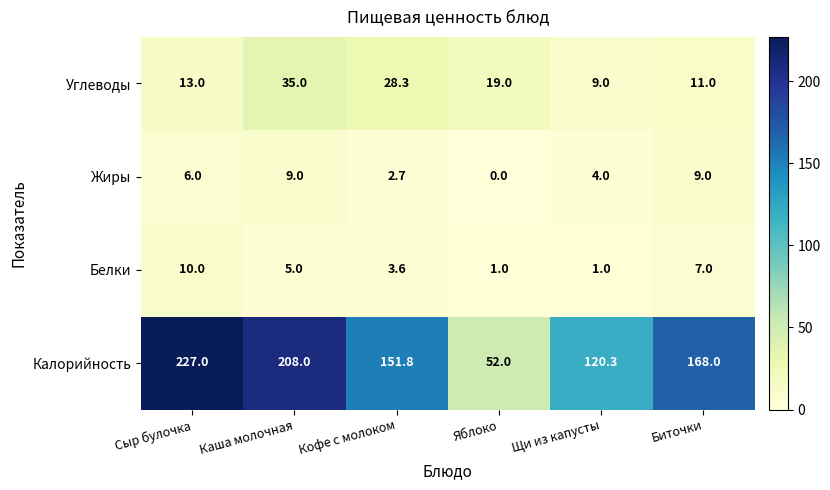

Which series changed the most between Сыр булочка and Яблоко?

Калорийность